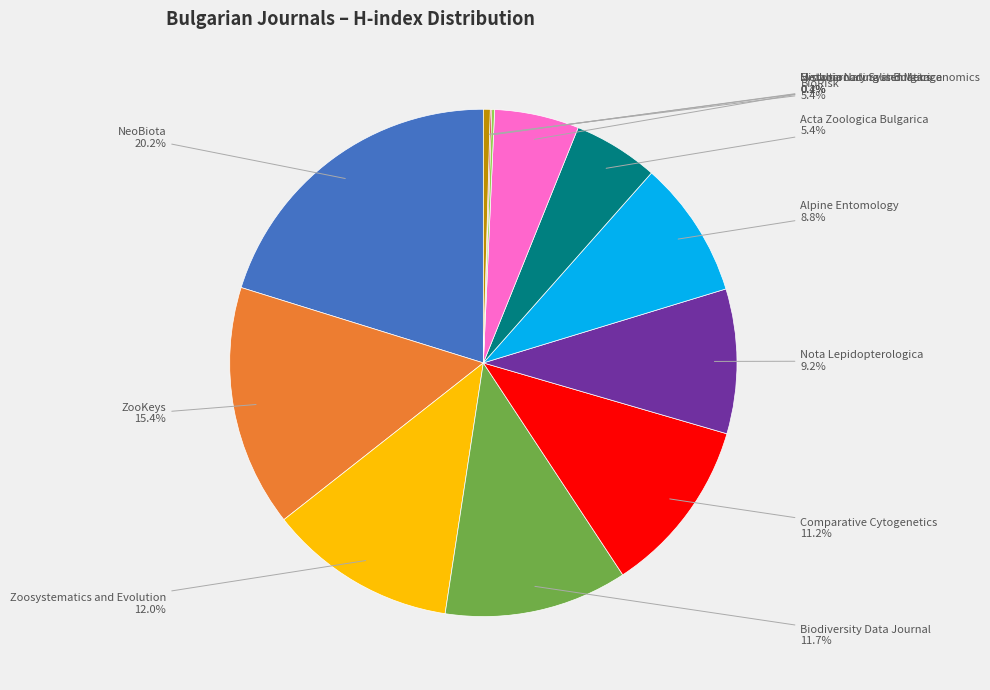

To the nearest percent, what is the difference between the largest and smallest slice percentages?

20%